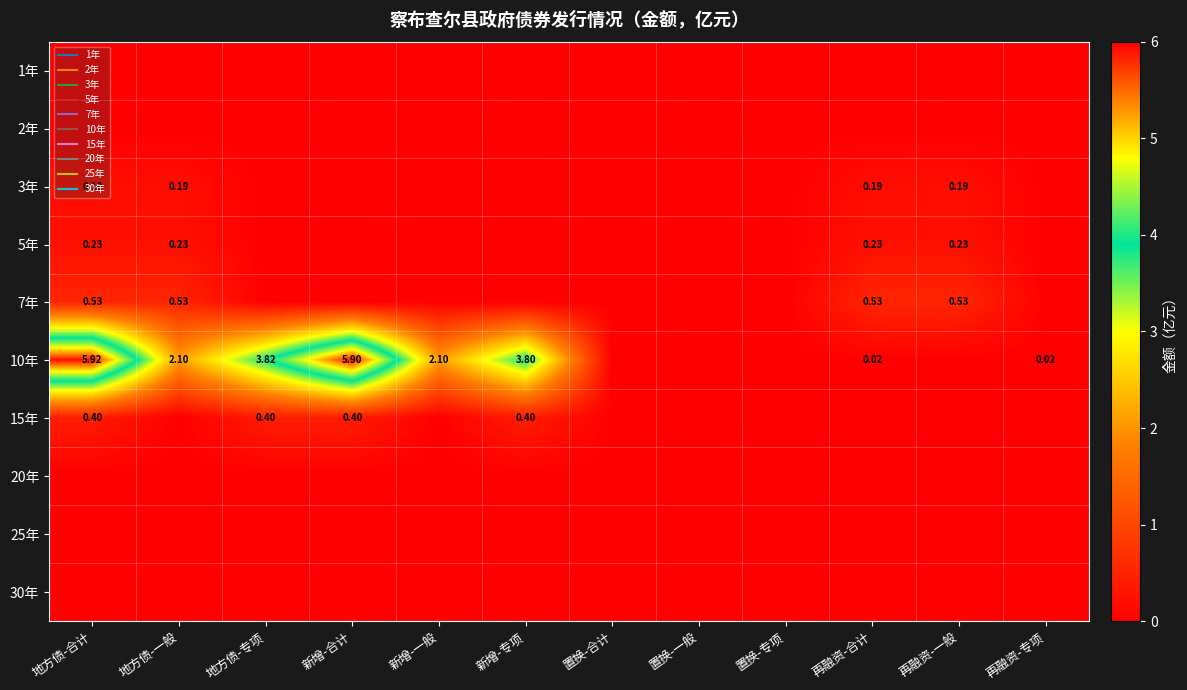

How many positive values does the 5年 series have?

4